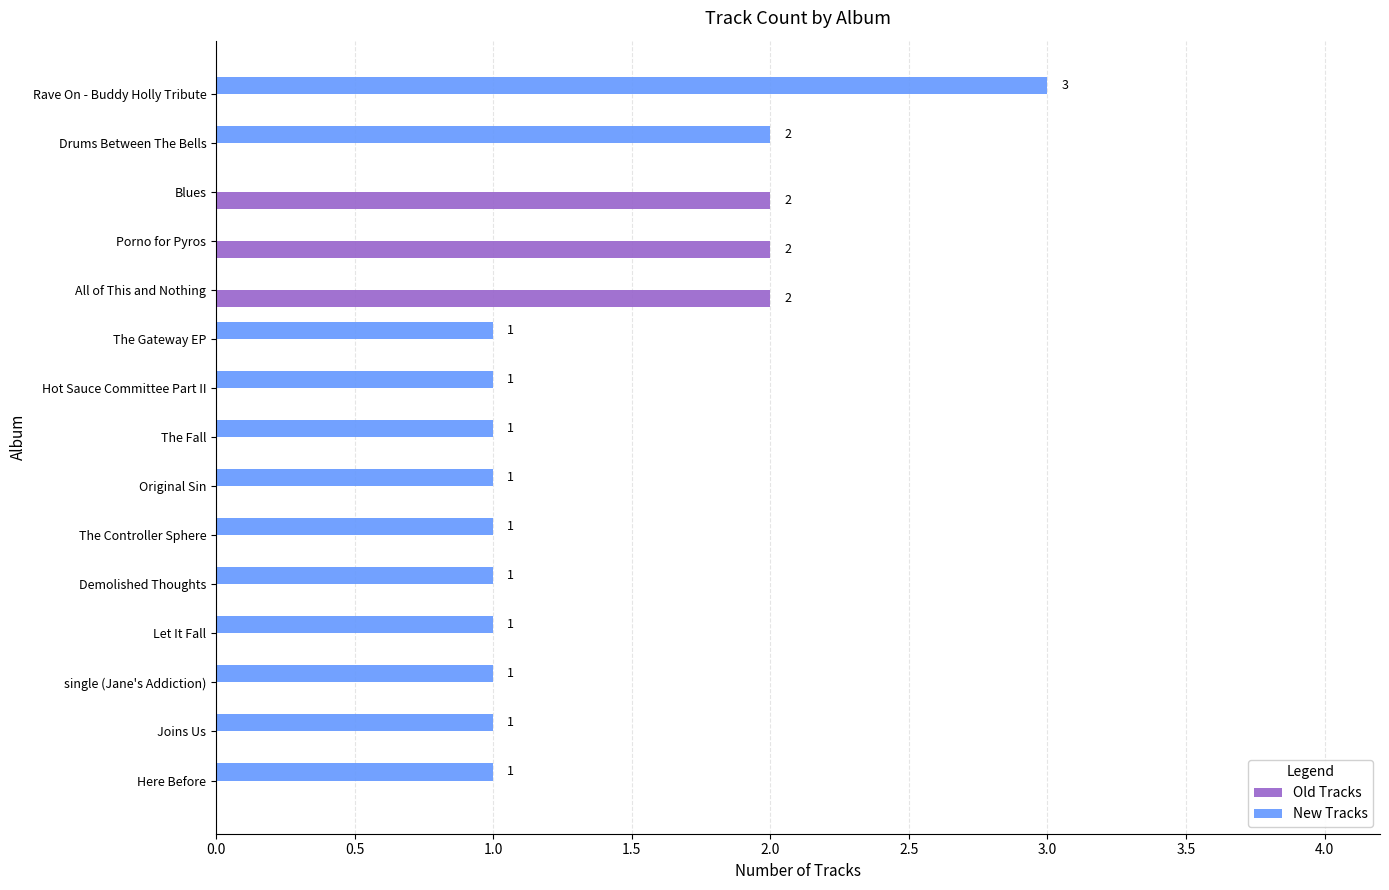

The Old Tracks series shows -1 at Drums Between The Bells. True or false?

False